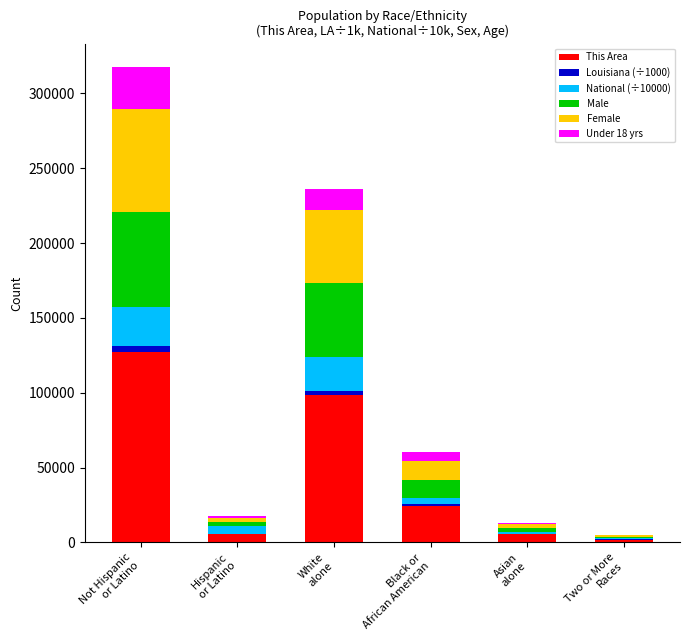

Count the number of categories in the chart.

6